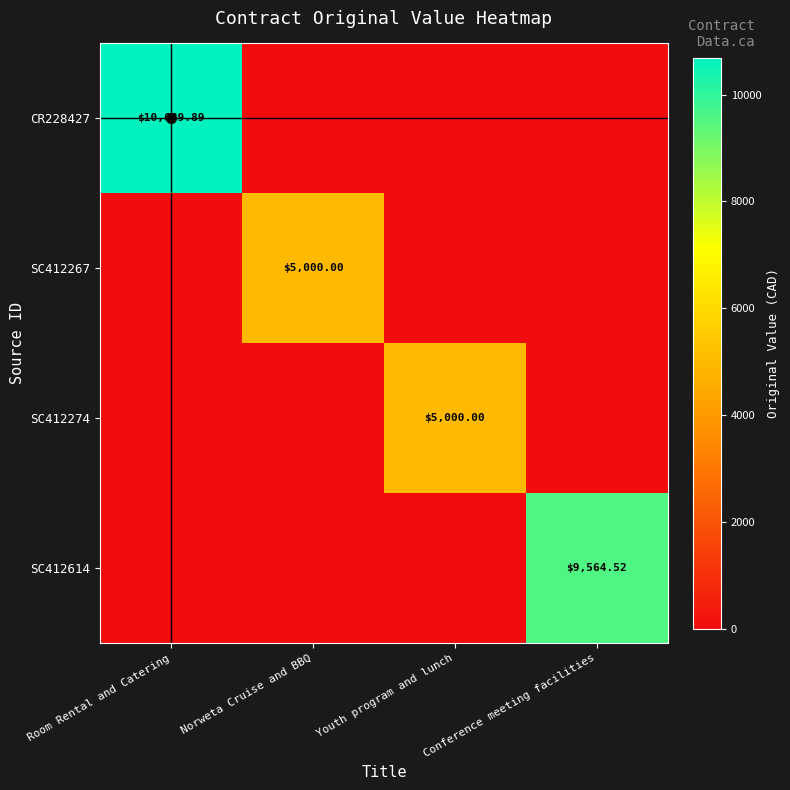

Is it true that CR228427 equals -6061.3 at Conference meeting facilities?

False